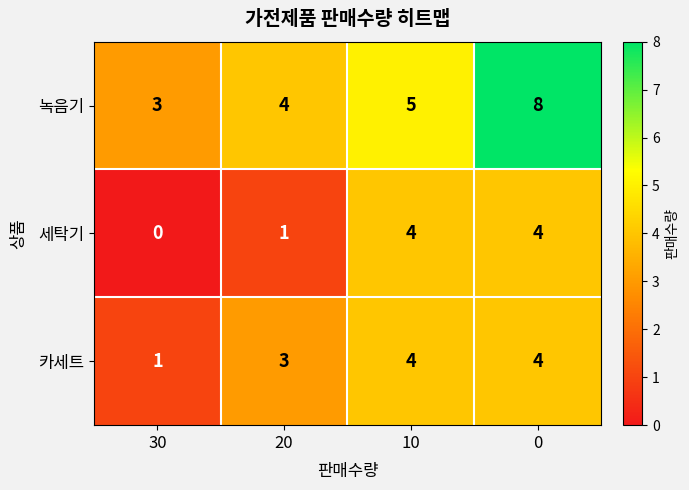

What is the greatest value displayed?

8